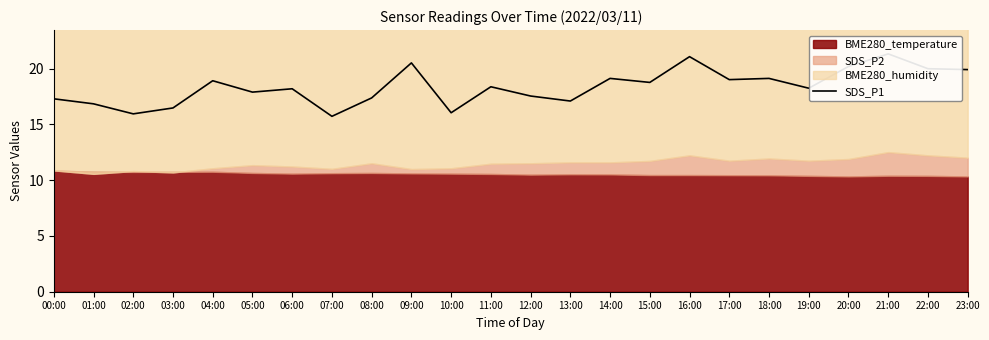

Between 12:00 and 18:00, which is larger?

18:00